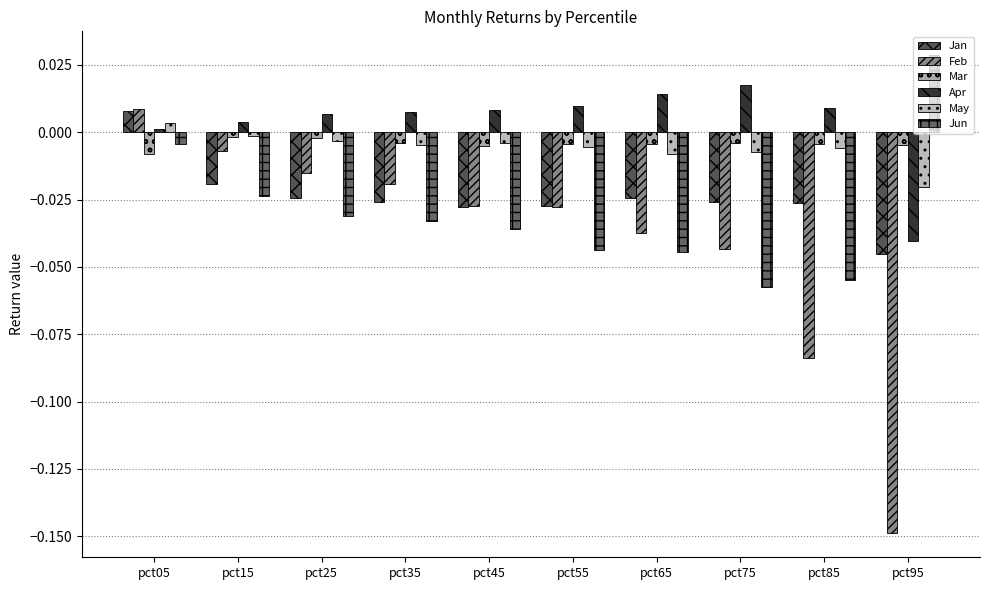

Between pct25 and pct35, which series saw the biggest shift?

Feb